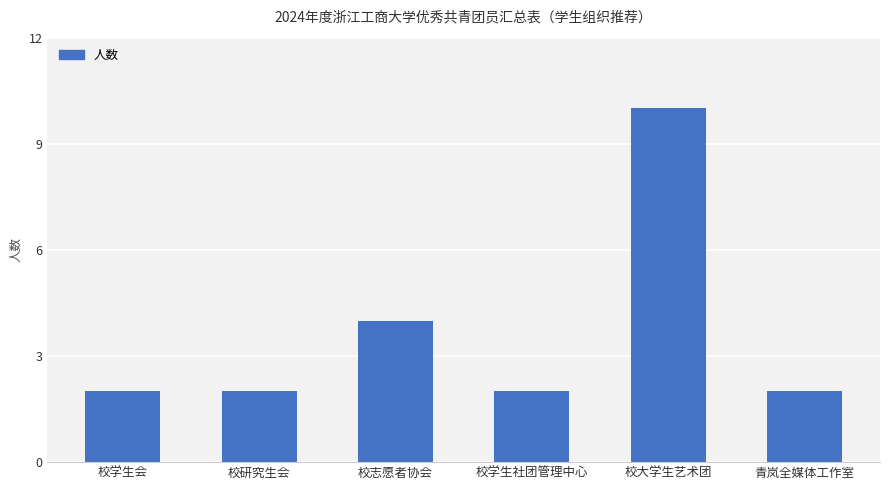

What is the label of the 2nd bar from the right?

校大学生艺术团